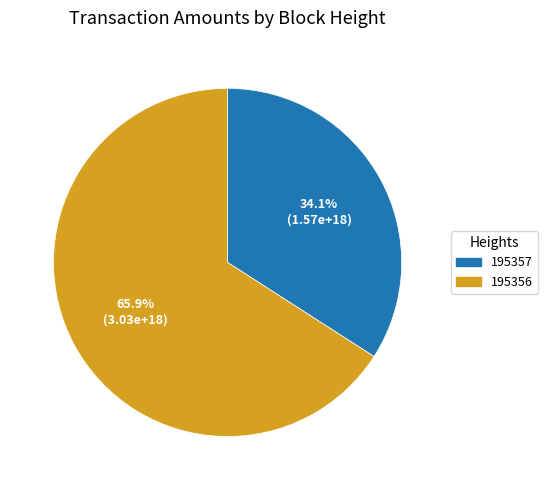

Combined, do 195357 and 195356 account for over 50%?

Yes